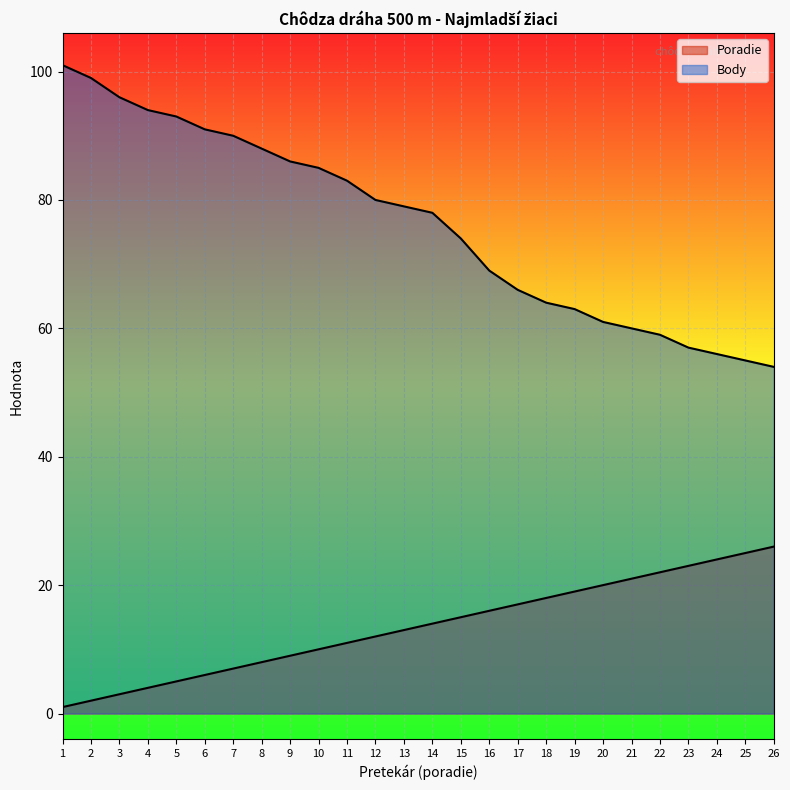

True or false: Poradie and Body intersect in this chart.

False